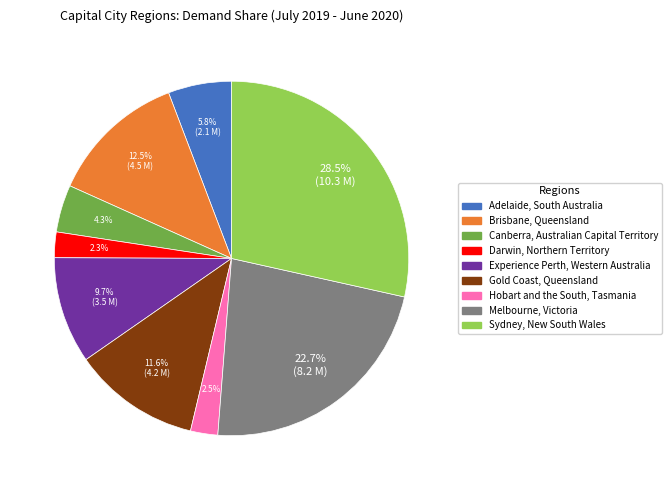

Which has a higher value, Experience Perth, Western Australia or Adelaide, South Australia?

Experience Perth, Western Australia